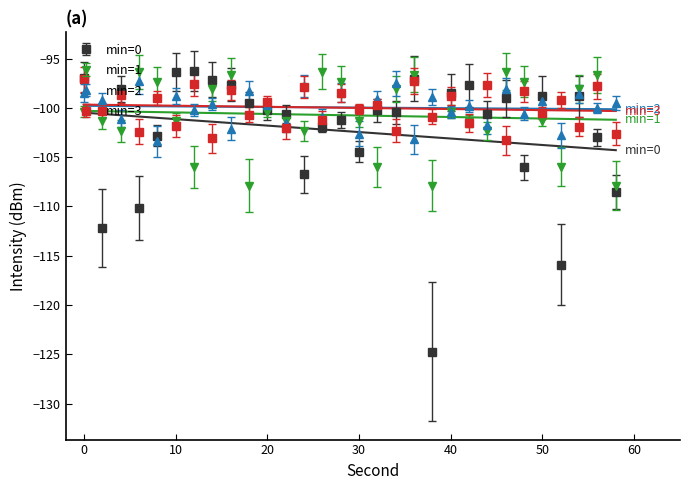

What is the sum of all min=2 values?

-2998.9